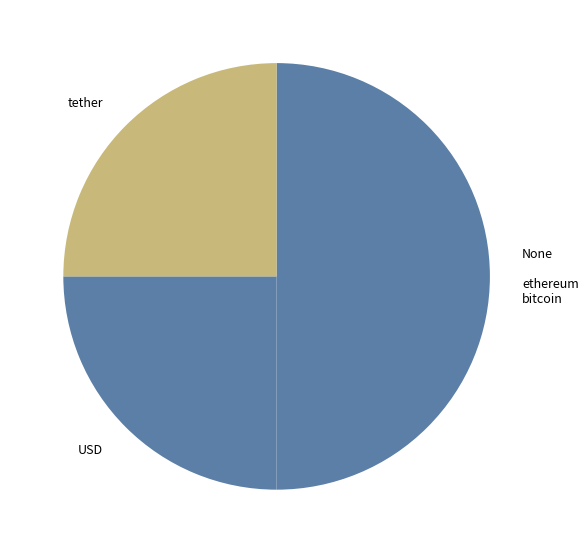

Which slice is the largest?

None ethereum bitcoin